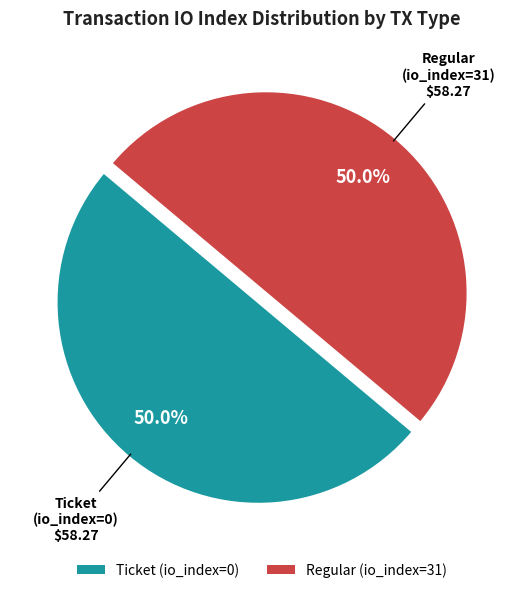

Approximately how many times larger is the value at Ticket (io_index=0) compared to Regular (io_index=31)?

1.0